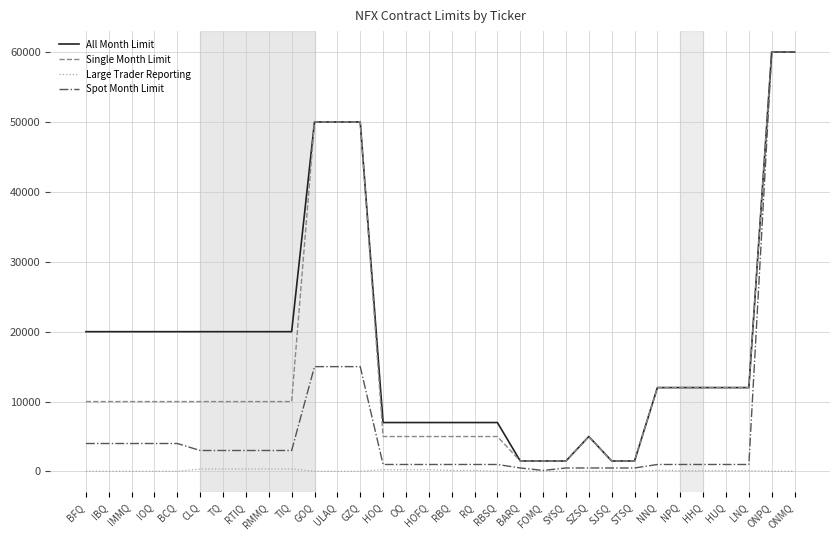

Rank the series at TIQ from highest to lowest value.

All Month Limit, Single Month Limit, Spot Month Limit, Large Trader Reporting